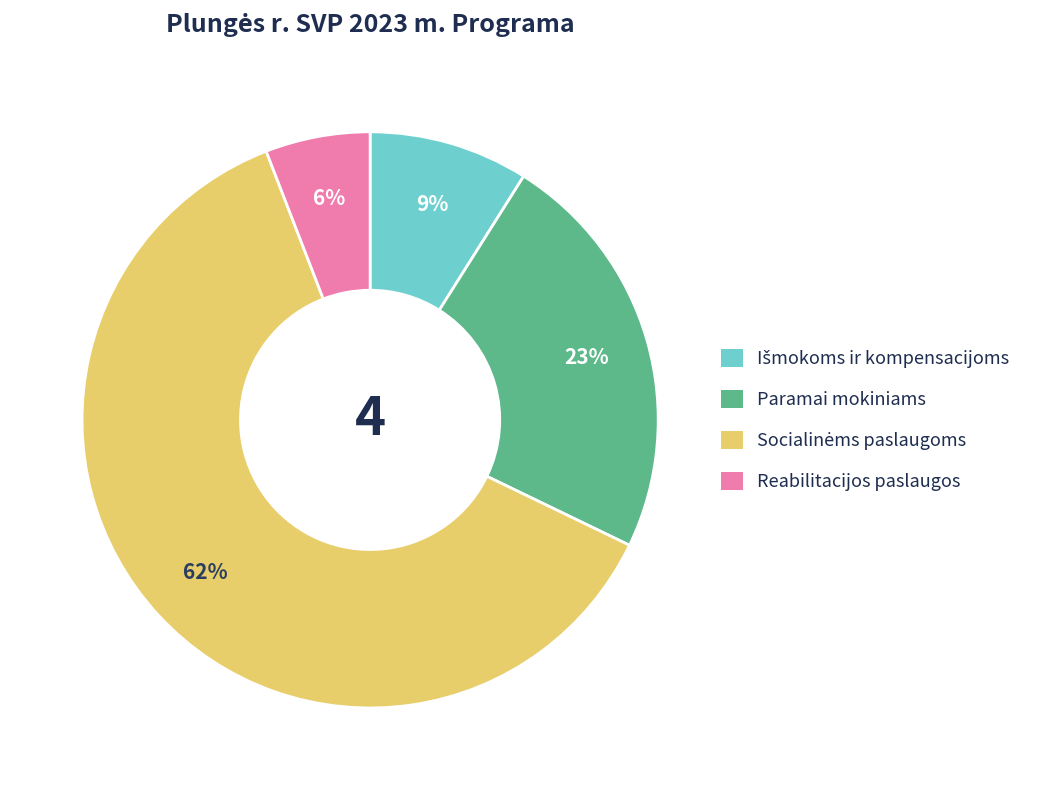

How many slices are in this pie chart?

4